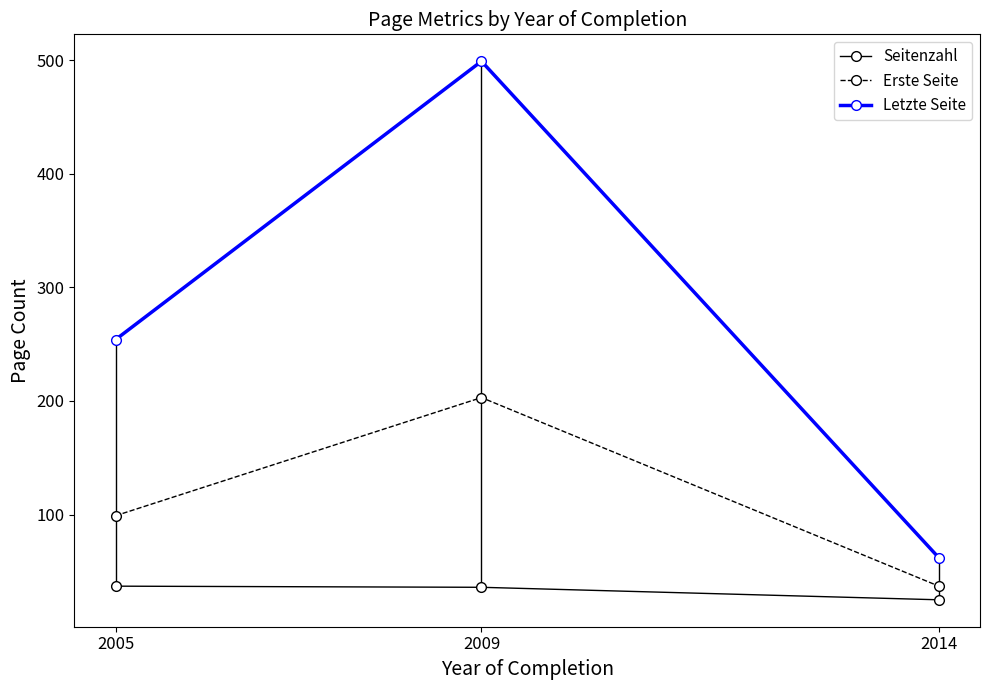

Which series has the widest spread of values?

Letzte Seite